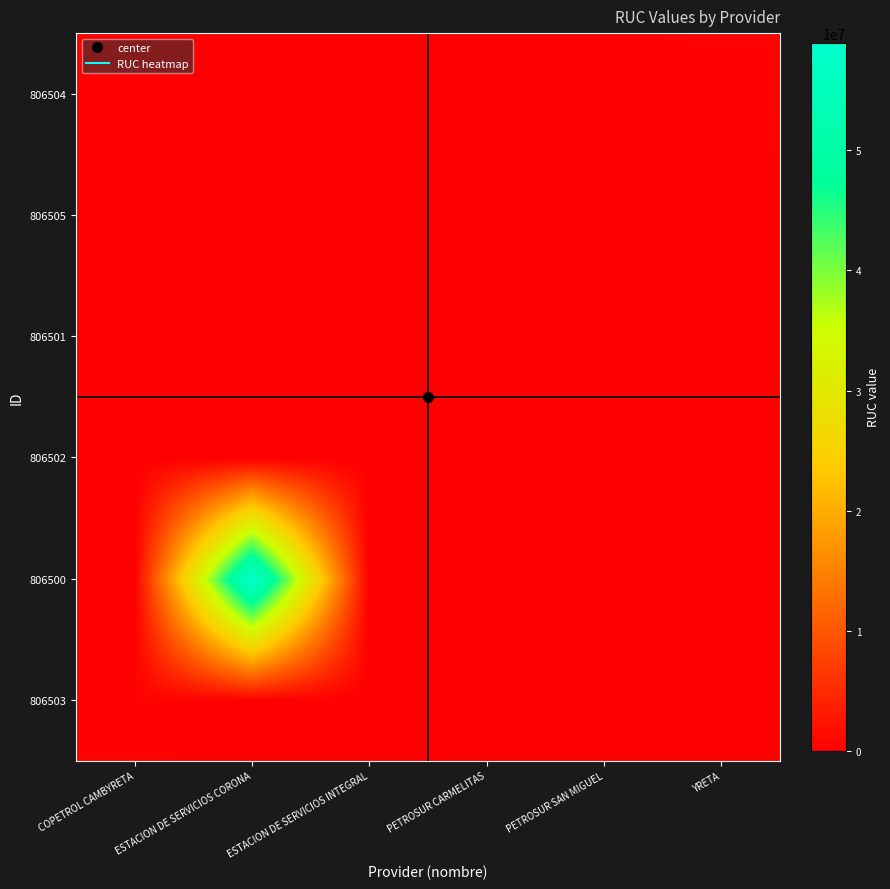

How many distinct data groups are displayed?

6